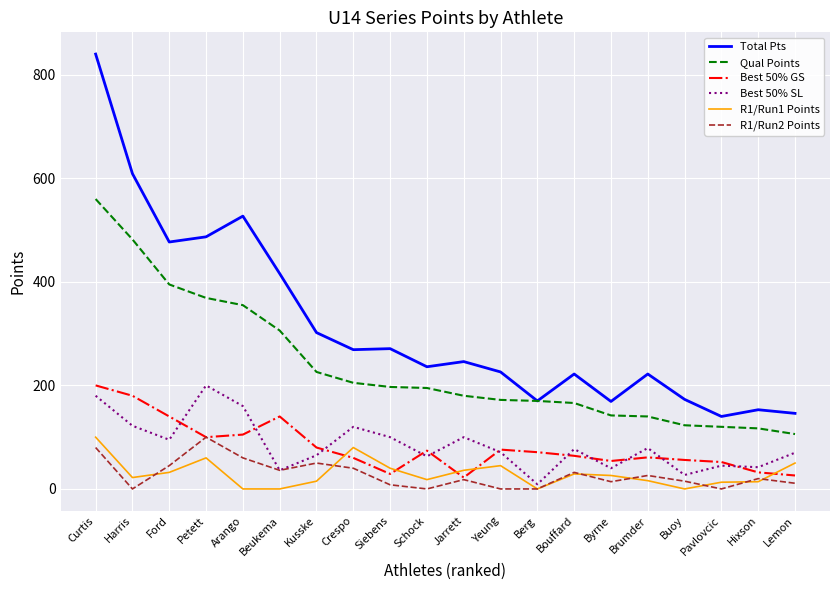

How many values in the Best 50% GS series are below 71?

10